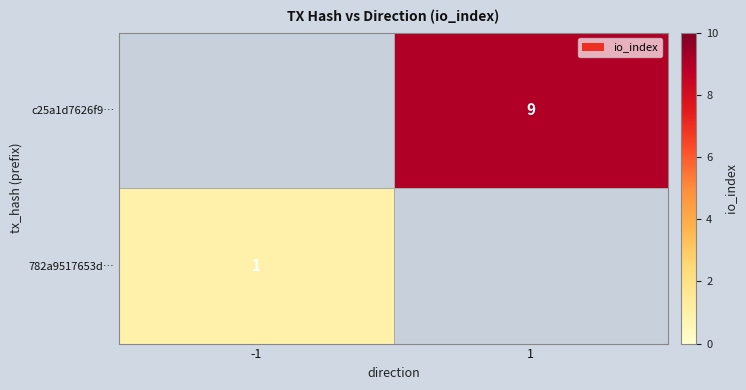

The 782a9517653d… series shows 1 at -1. True or false?

True